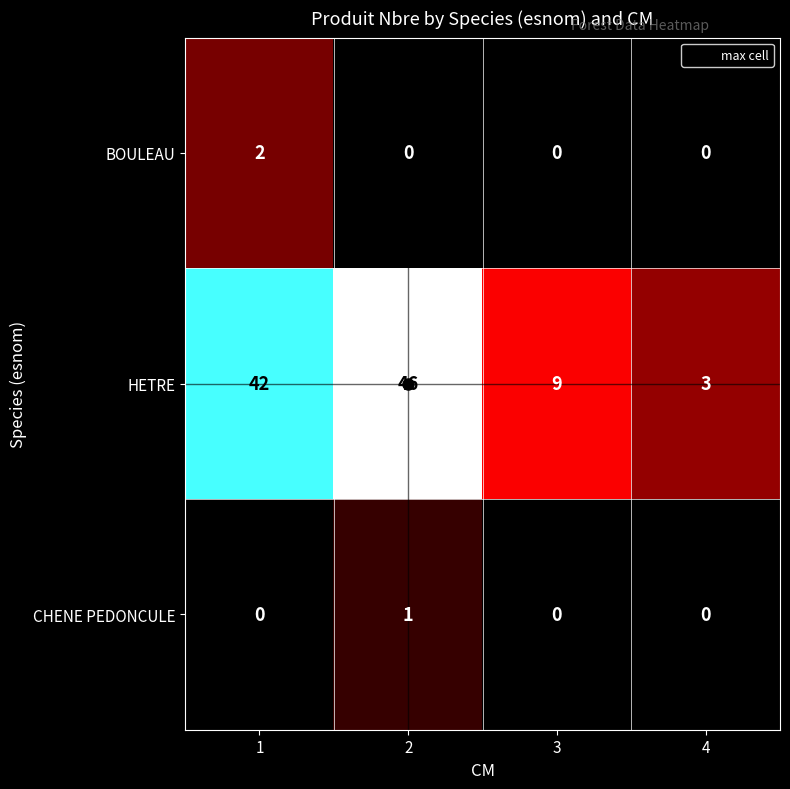

Is it true that HETRE equals 62 at 2?

False